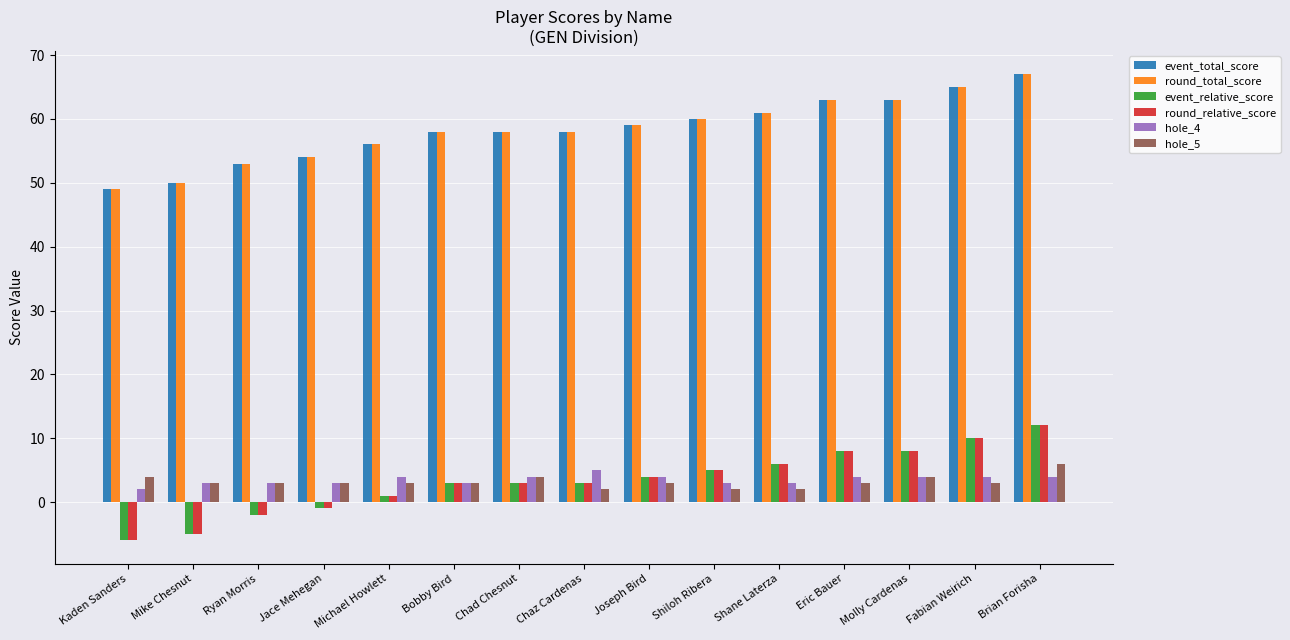

At which category is the sum across all series the highest?

Brian Forisha